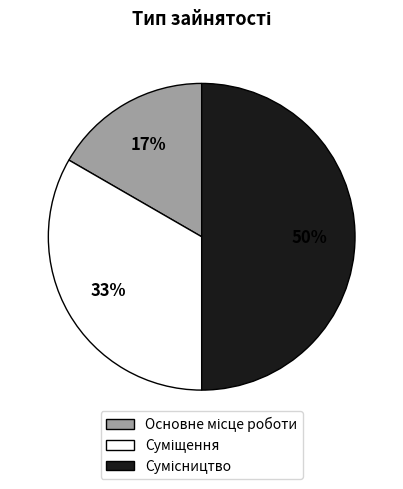

The Суміщення slice represents 33% of the pie. True or false?

True